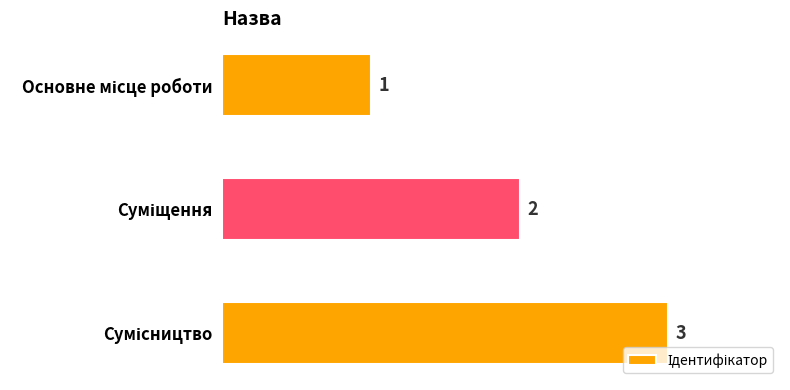

What is the sum of all values?

6